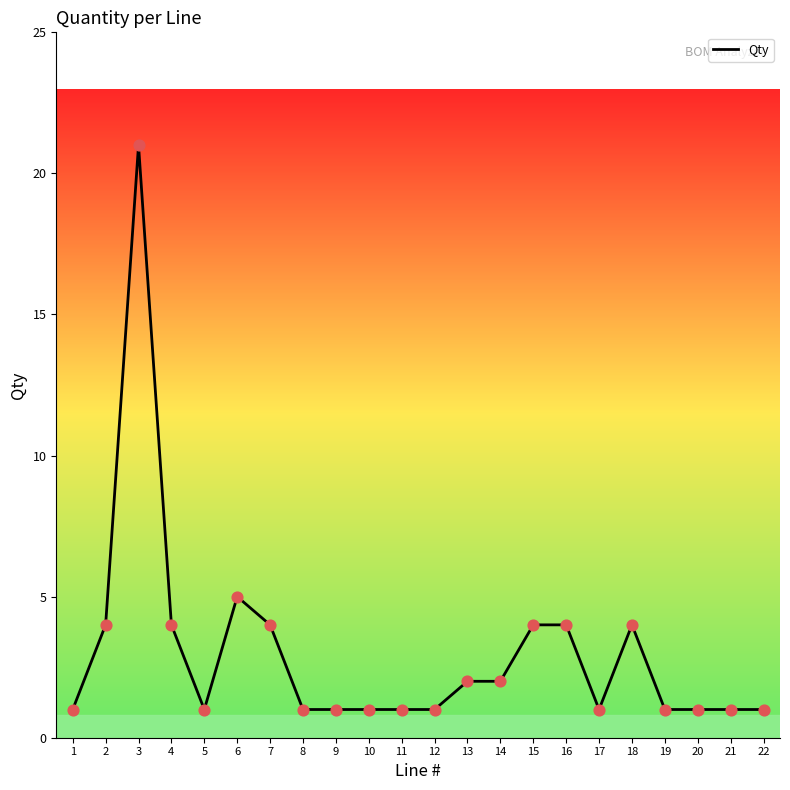

What is the ratio of the value at 3 to the value at 5?

21.0